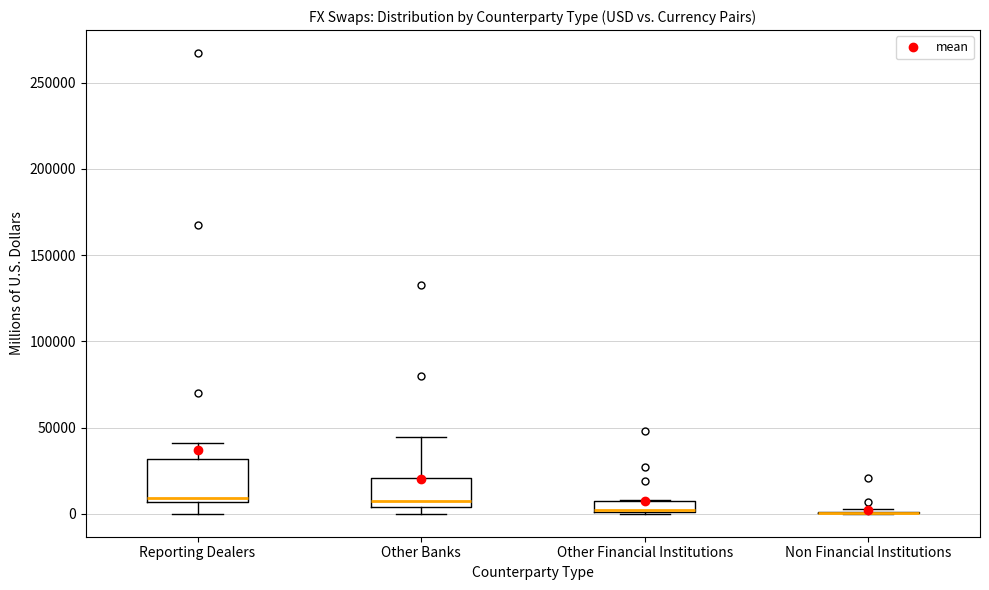

Where is the upper edge of the box for Other Banks on the y-axis? The values are not printed on the chart, so give them approximately, as read against the axis.

20000